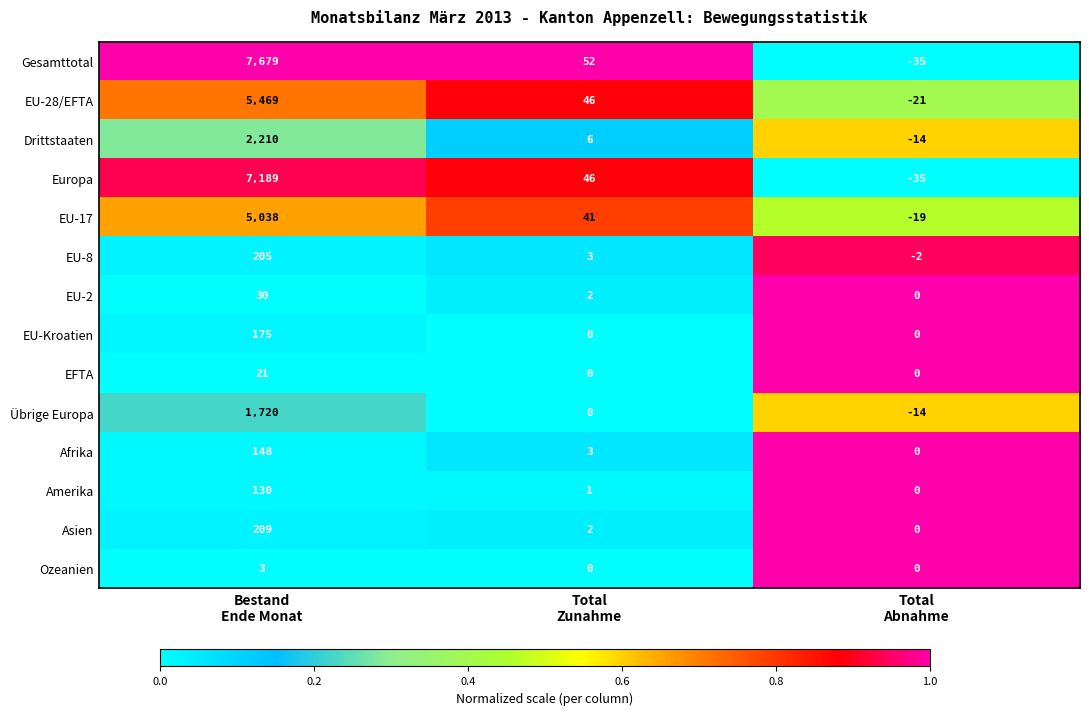

What is the difference between the highest and lowest values at Total
Abnahme?

35